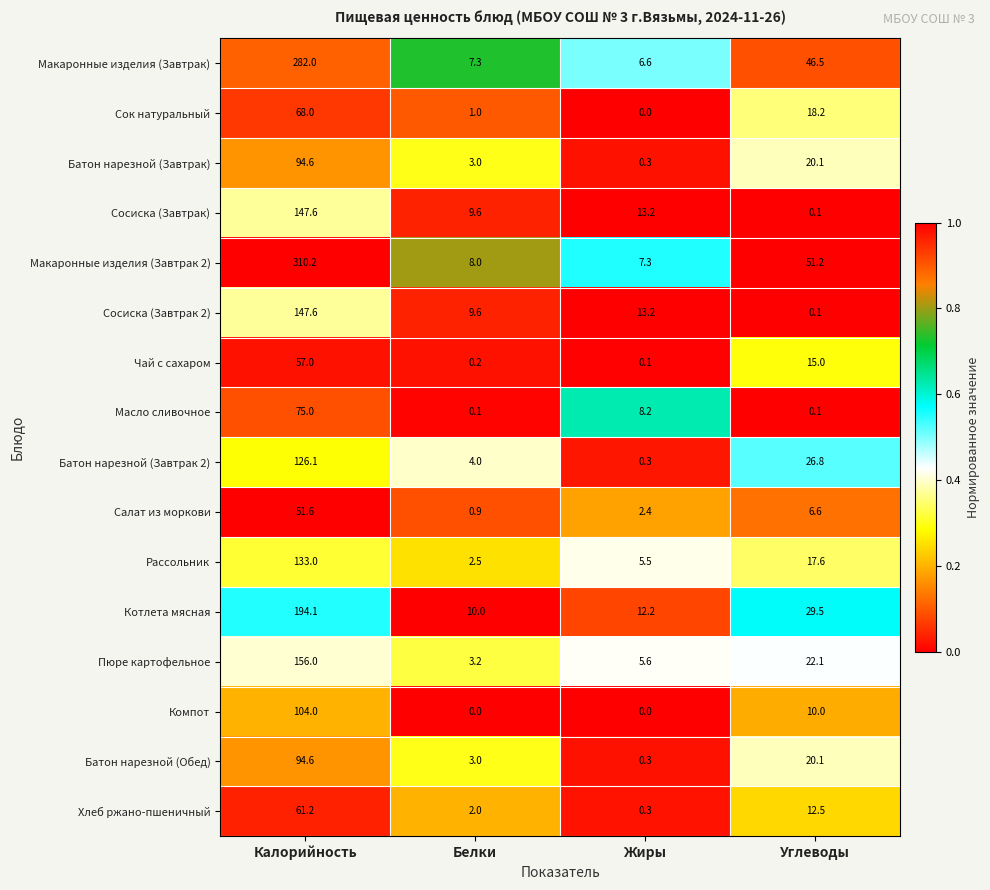

What is the total value across all series at Углеводы?

296.5